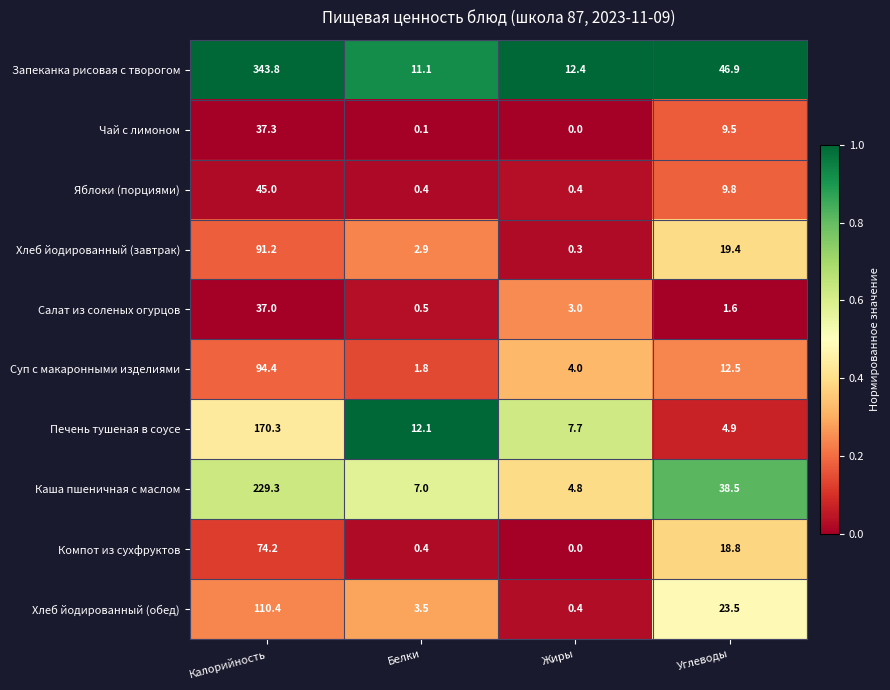

What is the total value across all series at Белки?

39.8